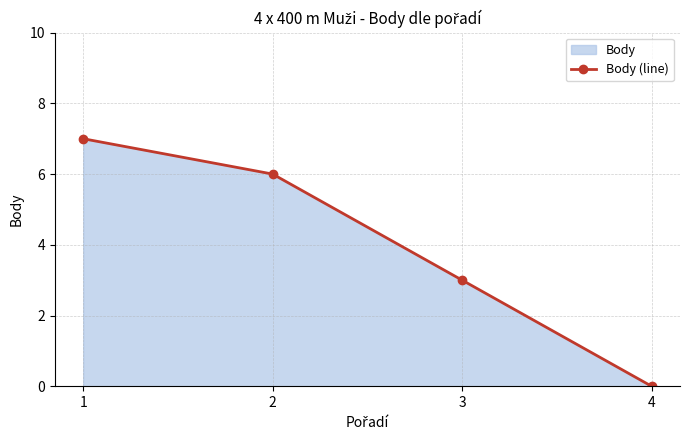

Where is the data nearest to the value 3?

3